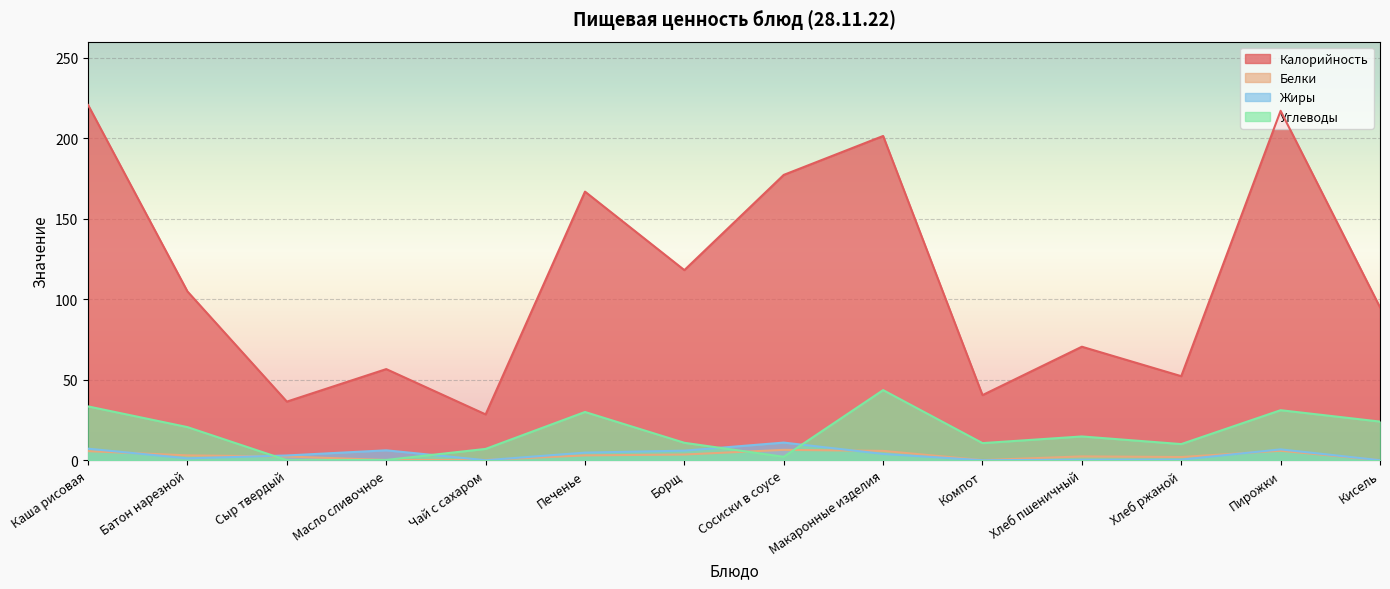

What are all the series names shown in the legend?

Калорийность, Белки, Жиры, Углеводы